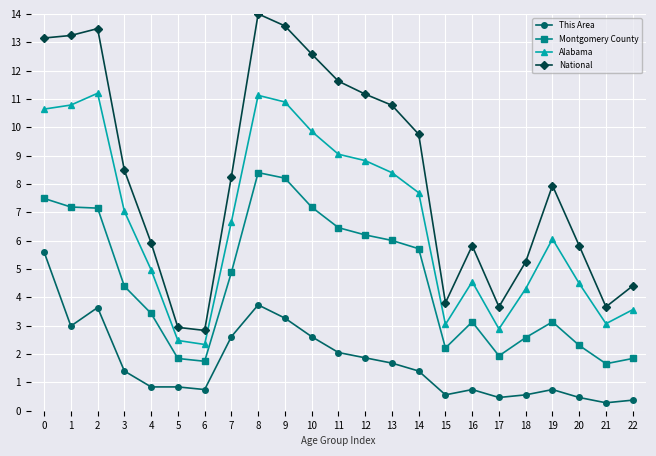

The value of Alabama at 1 is 16.1. True or false?

False